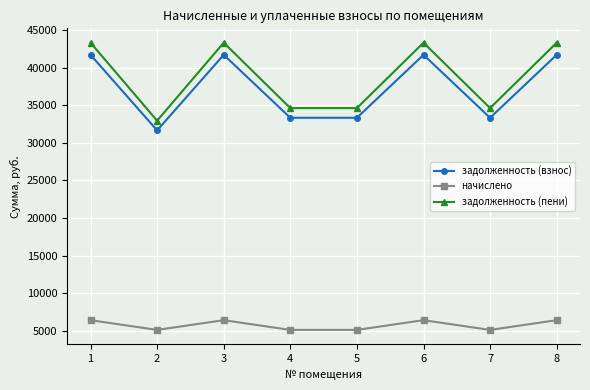

Reading right to left, extract all data points from this chart.

задолженность (взнос): 8=41692.2	7=33328.9	6=41692.2	5=33328.9	4=33328.9	3=41692.2	2=31654.1	1=41692.2
начислено: 8=6446.4	7=5153.3	6=6446.4	5=5153.3	4=5153.3	3=6446.4	2=5153.3	1=6446.4
задолженность (пени): 8=43303.8	7=34617.2	6=43303.8	5=34617.2	4=34617.2	3=43303.8	2=32942.4	1=43303.8